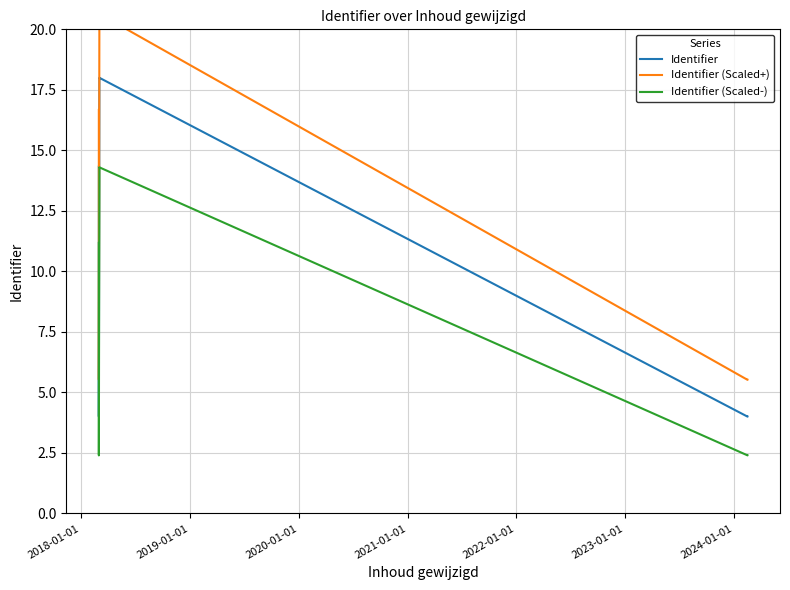

Count the number of categories in the chart.

10